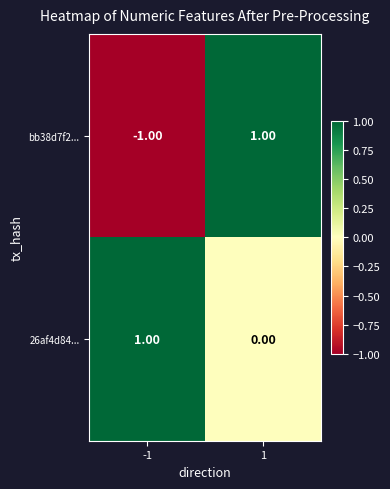

Which series has the largest range (max minus min)?

bb38d7f2...